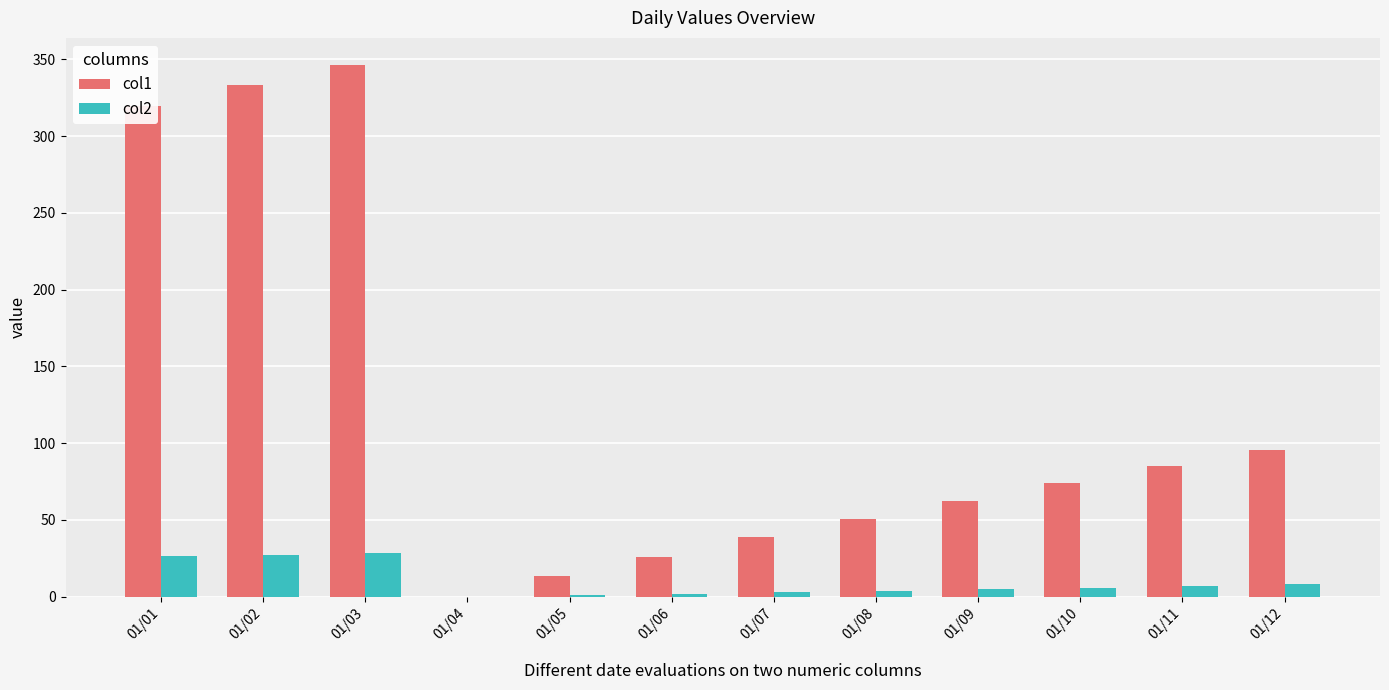

What is the total value across all series at 01/02?

360.6